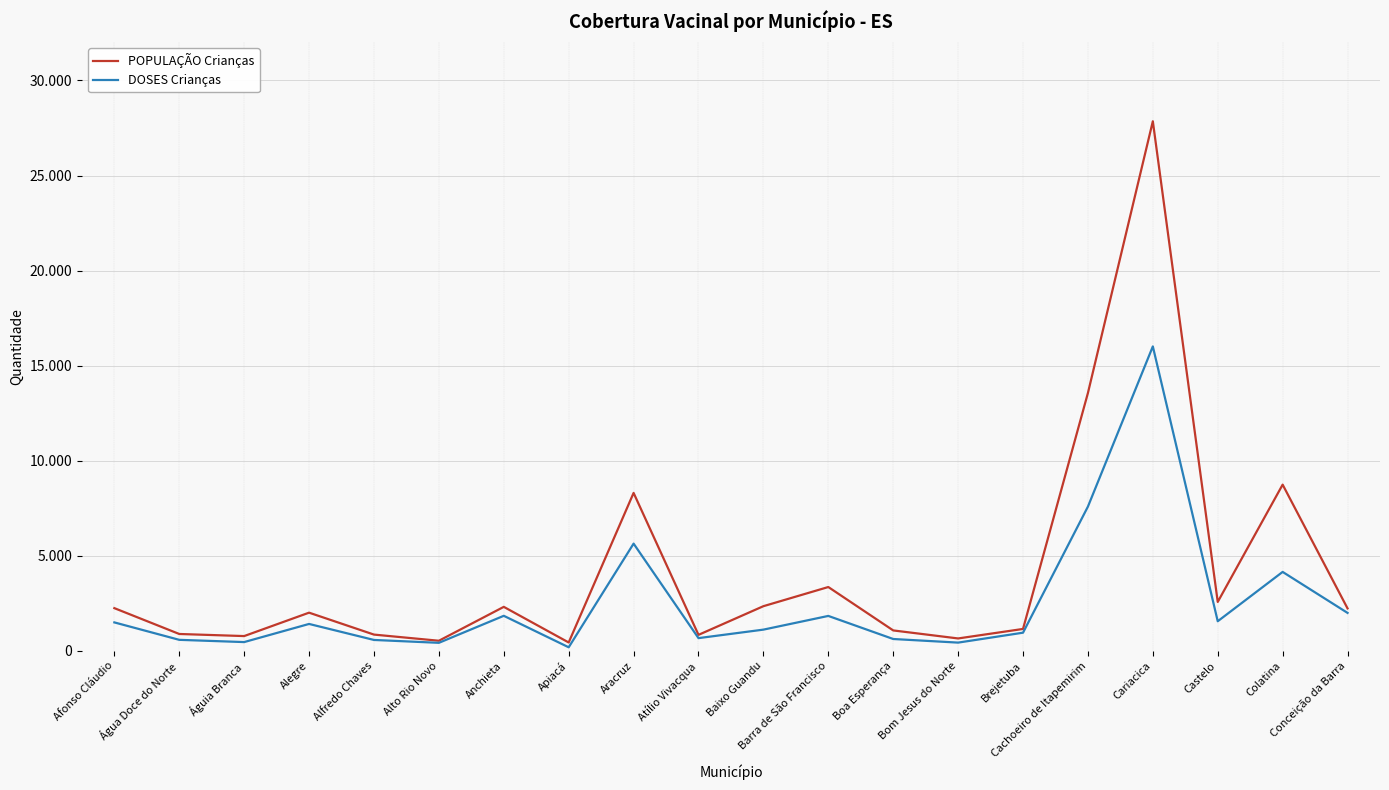

The DOSES Crianças series shows 1840 at Anchieta. True or false?

True